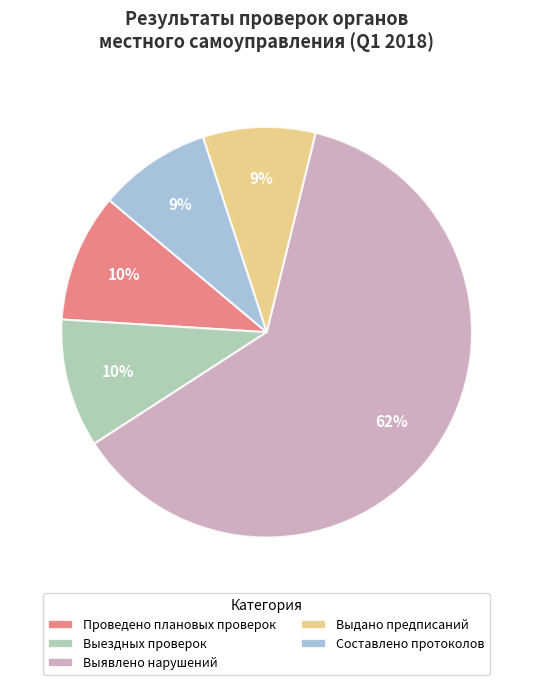

Does any single category account for the majority?

Yes